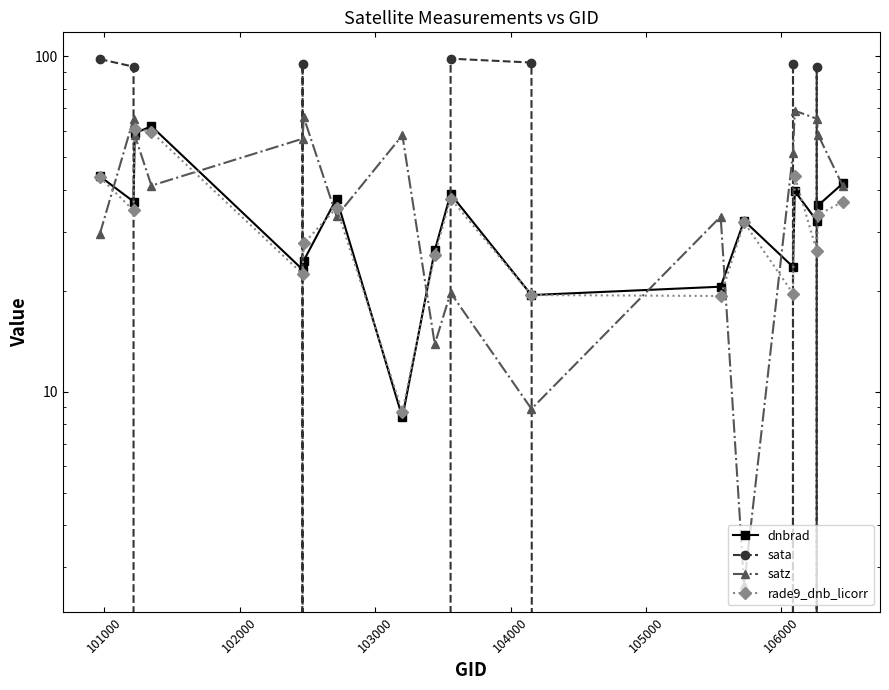

What are all the series names shown in the legend?

dnbrad, sata, satz, rade9_dnb_licorr